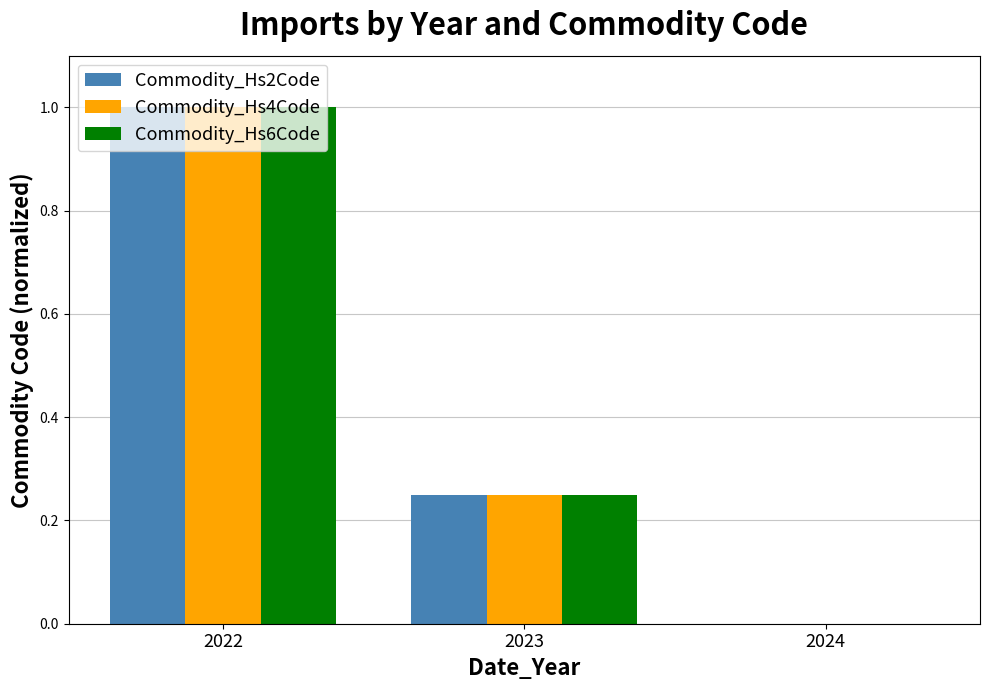

True or false: Commodity_Hs6Code has a value of 0.4 at 2024.

False